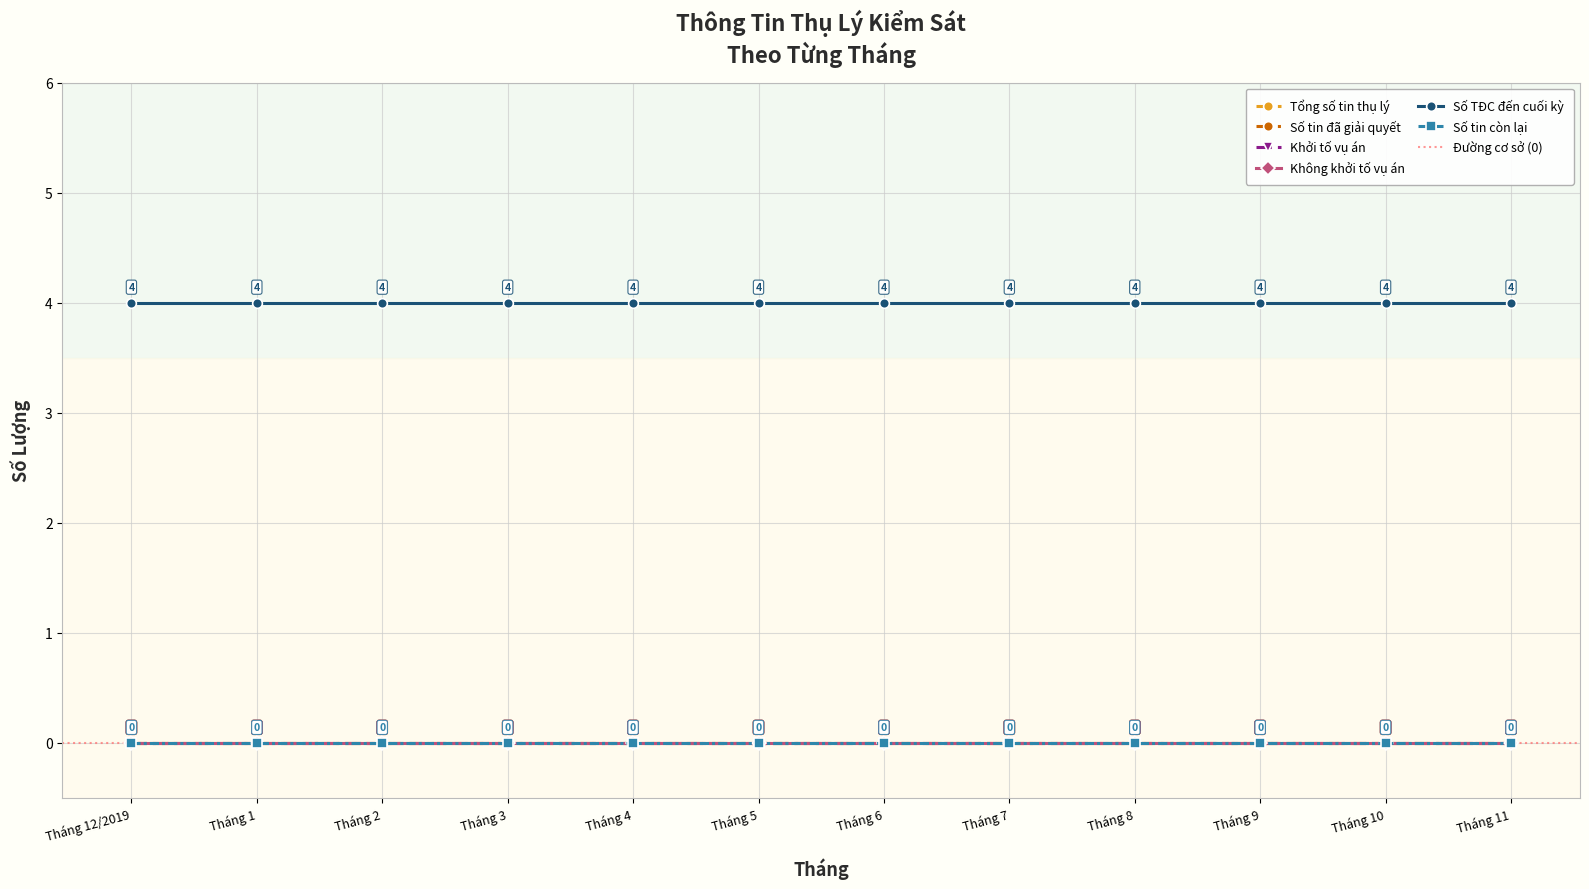

What are all the series names shown in the legend?

Tổng số tin thụ lý, Số tin đã giải quyết, Khởi tố vụ án, Không khởi tố vụ án, Số TĐC đến cuối kỳ, Số tin còn lại